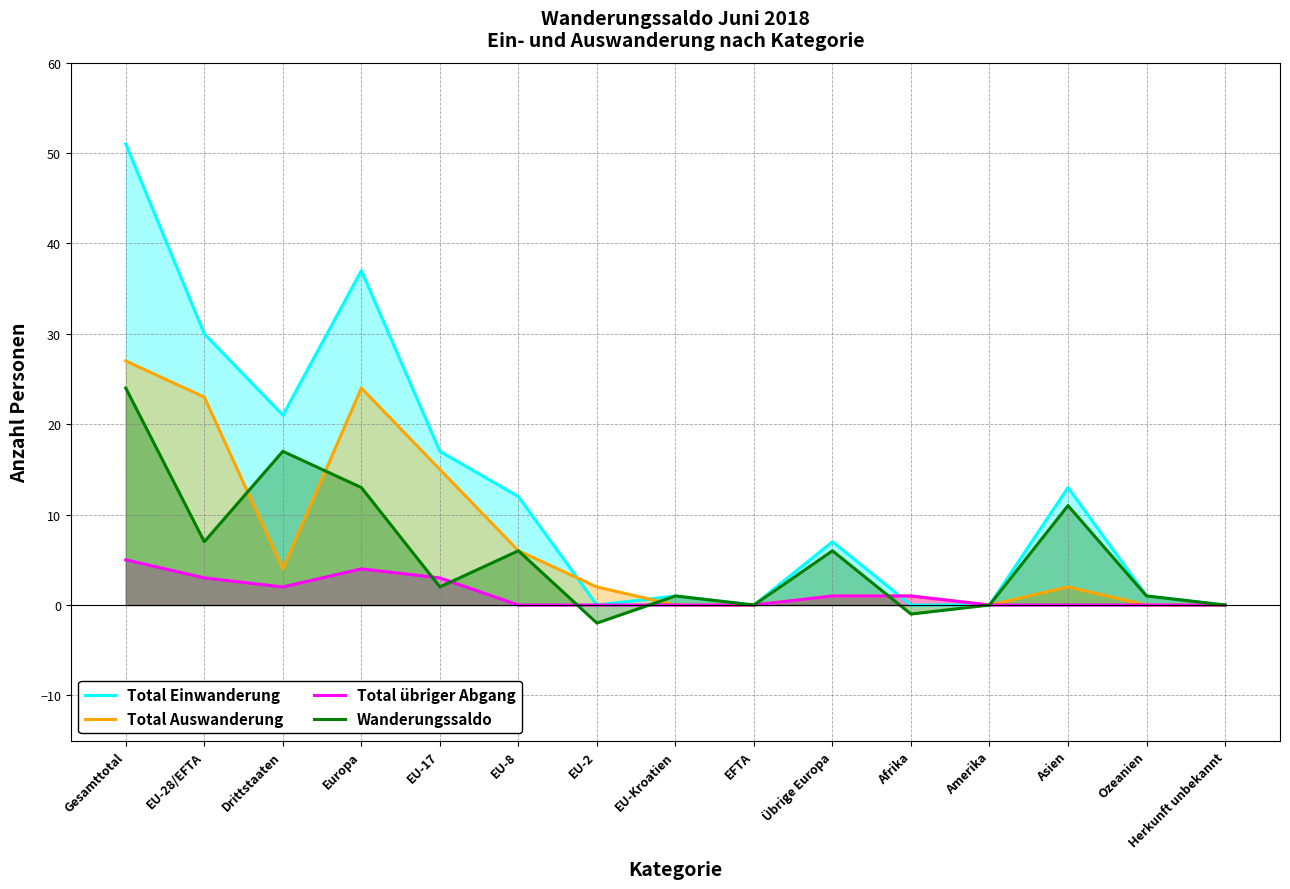

At which category does Total Auswanderung reach its first local valley?

Drittstaaten